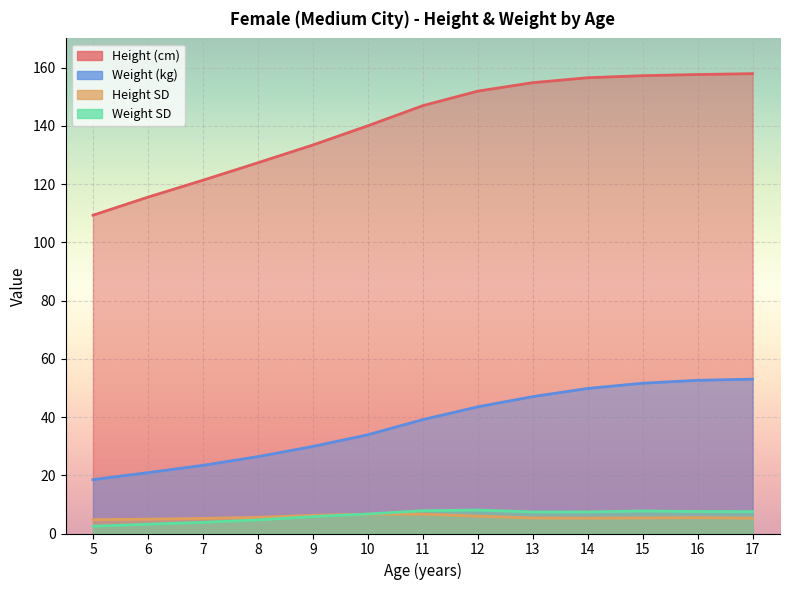

How many lines are shown in the chart?

4